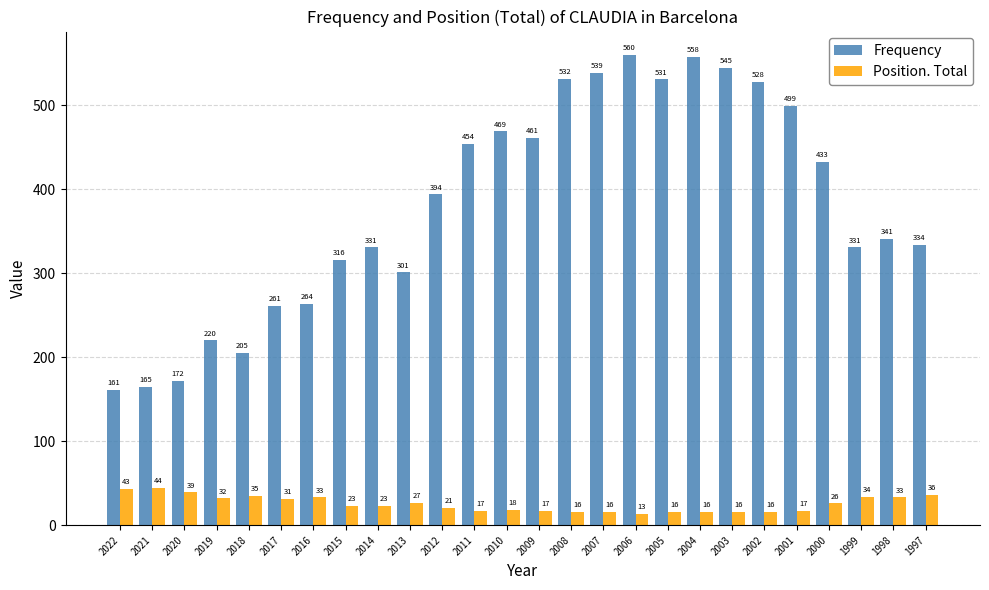

True or false: Frequency has a value of 849 at 2004.

False